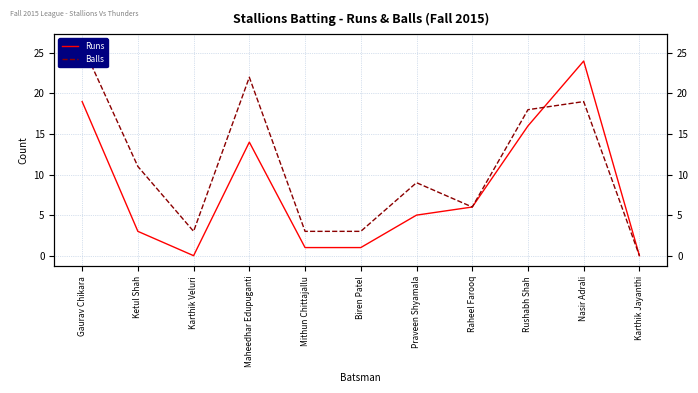

Between which two adjacent categories do Runs and Balls first intersect?

Rushabh Shah and Nasir Adrali